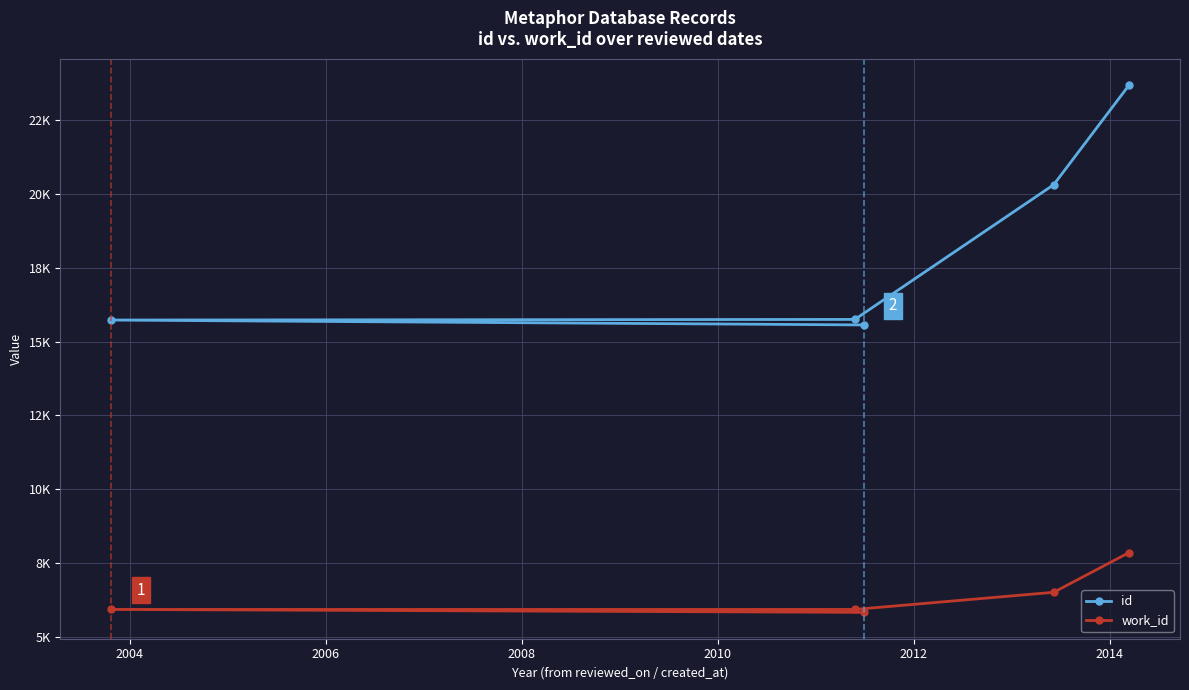

What is the lowest value of the work_id series?

5826